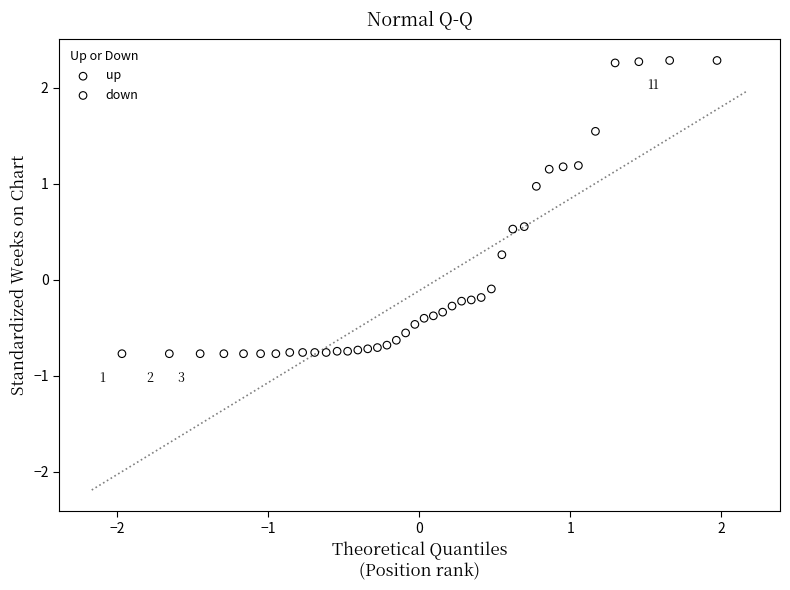

What are all the series names shown in the legend?

up, down